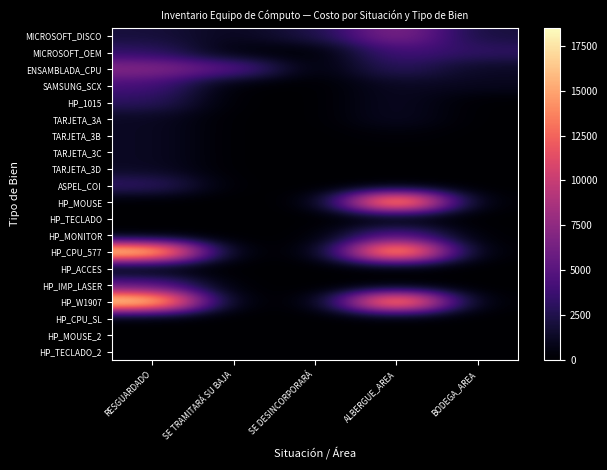

Reading left to right, list all the values displayed in this chart.

MICROSOFT_DISCO: RESGUARDADO=2023.5	SE TRAMITARÁ SU BAJA=1021.7	SE DESINCORPORARÁ=2277.2	ALBERGUE_AREA=7169.9	BODEGA_AREA=2023.5
MICROSOFT_OEM: RESGUARDADO=3213.6	SE TRAMITARÁ SU BAJA=313.9	SE DESINCORPORARÁ=0.0	ALBERGUE_AREA=4181.2	BODEGA_AREA=3213.6
ENSAMBLADA_CPU: RESGUARDADO=7169.9	SE TRAMITARÁ SU BAJA=5200.6	SE DESINCORPORARÁ=0.0	ALBERGUE_AREA=3125.4	BODEGA_AREA=1207.7
SAMSUNG_SCX: RESGUARDADO=4181.2	SE TRAMITARÁ SU BAJA=0.0	SE DESINCORPORARÁ=0.0	ALBERGUE_AREA=1207.7	BODEGA_AREA=1021.7
HP_1015: RESGUARDADO=3125.4	SE TRAMITARÁ SU BAJA=0.0	SE DESINCORPORARÁ=0.0	ALBERGUE_AREA=1207.7	BODEGA_AREA=0.0
TARJETA_3A: RESGUARDADO=1207.7	SE TRAMITARÁ SU BAJA=0.0	SE DESINCORPORARÁ=0.0	ALBERGUE_AREA=1207.7	BODEGA_AREA=0.0
TARJETA_3B: RESGUARDADO=1207.7	SE TRAMITARÁ SU BAJA=0.0	SE DESINCORPORARÁ=0.0	ALBERGUE_AREA=313.9	BODEGA_AREA=0.0
TARJETA_3C: RESGUARDADO=1207.7	SE TRAMITARÁ SU BAJA=0.0	SE DESINCORPORARÁ=0.0	ALBERGUE_AREA=0.0	BODEGA_AREA=0.0
TARJETA_3D: RESGUARDADO=1207.7	SE TRAMITARÁ SU BAJA=0.0	SE DESINCORPORARÁ=0.0	ALBERGUE_AREA=0.0	BODEGA_AREA=0.0
ASPEL_COI: RESGUARDADO=3391.3	SE TRAMITARÁ SU BAJA=0.0	SE DESINCORPORARÁ=0.0	ALBERGUE_AREA=0.0	BODEGA_AREA=0.0
HP_MOUSE: RESGUARDADO=0.0	SE TRAMITARÁ SU BAJA=0.0	SE DESINCORPORARÁ=0.0	ALBERGUE_AREA=18500.0	BODEGA_AREA=0.0
HP_TECLADO: RESGUARDADO=0.0	SE TRAMITARÁ SU BAJA=0.0	SE DESINCORPORARÁ=0.0	ALBERGUE_AREA=0.0	BODEGA_AREA=0.0
HP_MONITOR: RESGUARDADO=0.0	SE TRAMITARÁ SU BAJA=0.0	SE DESINCORPORARÁ=0.0	ALBERGUE_AREA=5200.3	BODEGA_AREA=0.0
HP_CPU_577: RESGUARDADO=18500.0	SE TRAMITARÁ SU BAJA=0.0	SE DESINCORPORARÁ=0.0	ALBERGUE_AREA=18500.0	BODEGA_AREA=0.0
HP_ACCES: RESGUARDADO=0.0	SE TRAMITARÁ SU BAJA=0.0	SE DESINCORPORARÁ=0.0	ALBERGUE_AREA=0.0	BODEGA_AREA=0.0
HP_IMP_LASER: RESGUARDADO=5200.3	SE TRAMITARÁ SU BAJA=0.0	SE DESINCORPORARÁ=0.0	ALBERGUE_AREA=0.0	BODEGA_AREA=0.0
HP_W1907: RESGUARDADO=18500.0	SE TRAMITARÁ SU BAJA=0.0	SE DESINCORPORARÁ=0.0	ALBERGUE_AREA=17848.0	BODEGA_AREA=0.0
HP_CPU_SL: RESGUARDADO=0.0	SE TRAMITARÁ SU BAJA=0.0	SE DESINCORPORARÁ=0.0	ALBERGUE_AREA=0.0	BODEGA_AREA=0.0
HP_MOUSE_2: RESGUARDADO=0.0	SE TRAMITARÁ SU BAJA=0.0	SE DESINCORPORARÁ=0.0	ALBERGUE_AREA=0.0	BODEGA_AREA=0.0
HP_TECLADO_2: RESGUARDADO=0.0	SE TRAMITARÁ SU BAJA=0.0	SE DESINCORPORARÁ=0.0	ALBERGUE_AREA=0.0	BODEGA_AREA=0.0